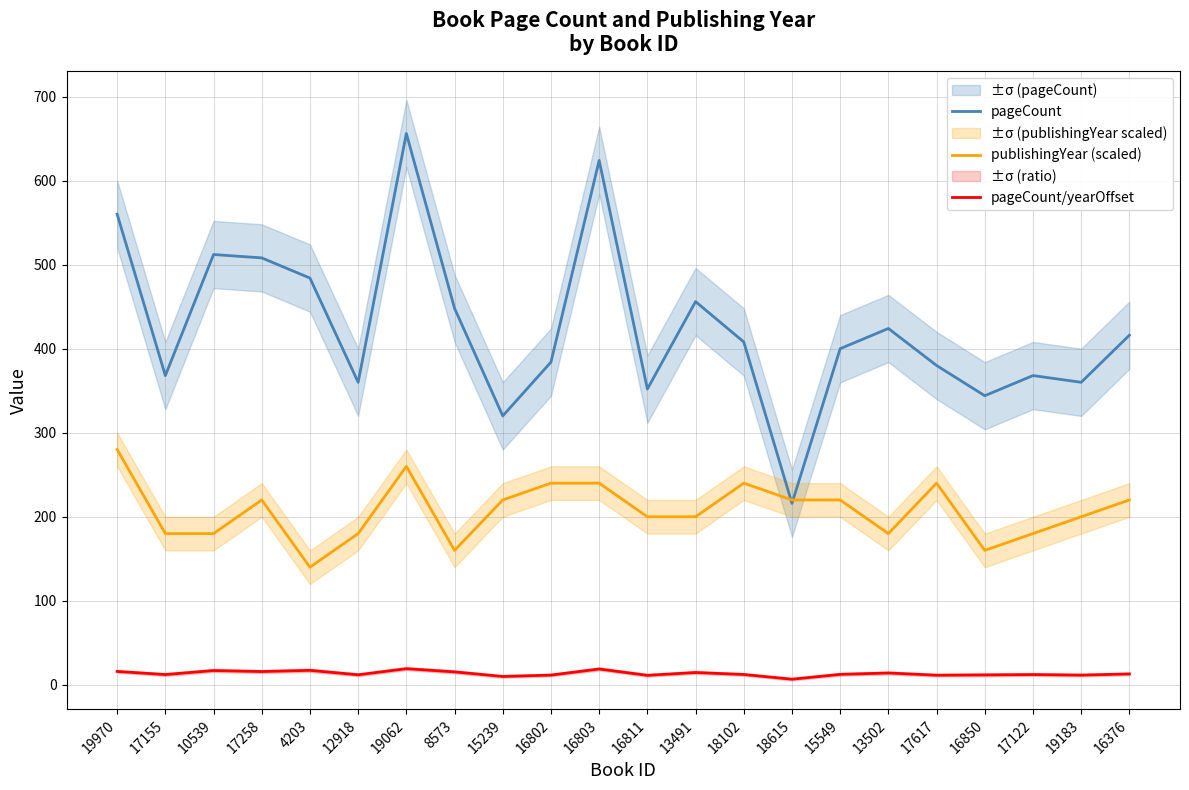

At 15549, list the series in order from smallest to largest.

pageCount/yearOffset, publishingYear (scaled), pageCount